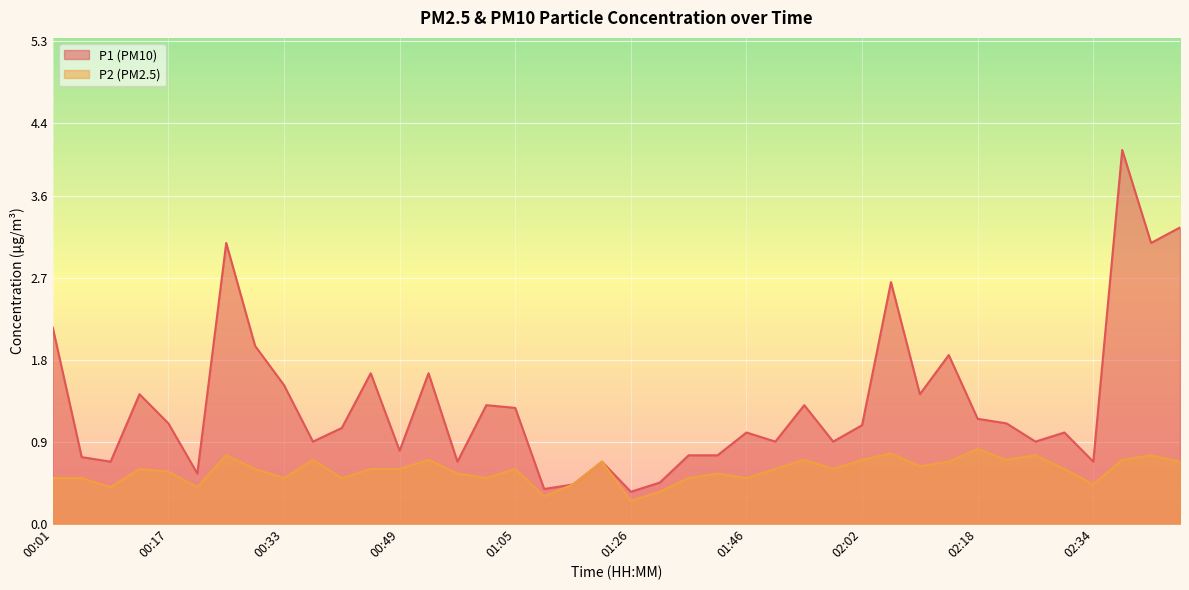

True or false: P1 and P2 cross at least once.

False